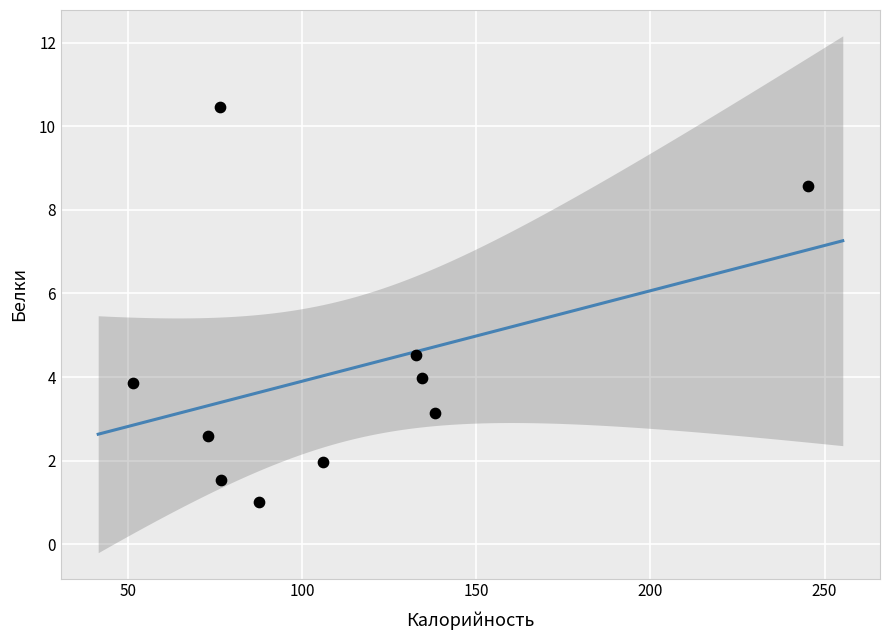

What is the range of X values (max minus min)?

193.7